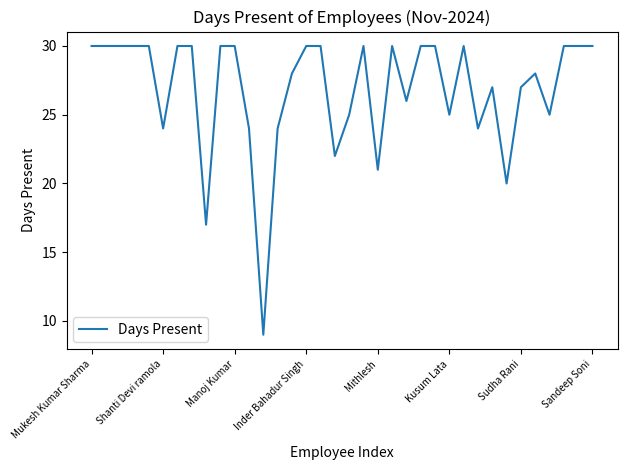

What is the smallest value displayed?

9